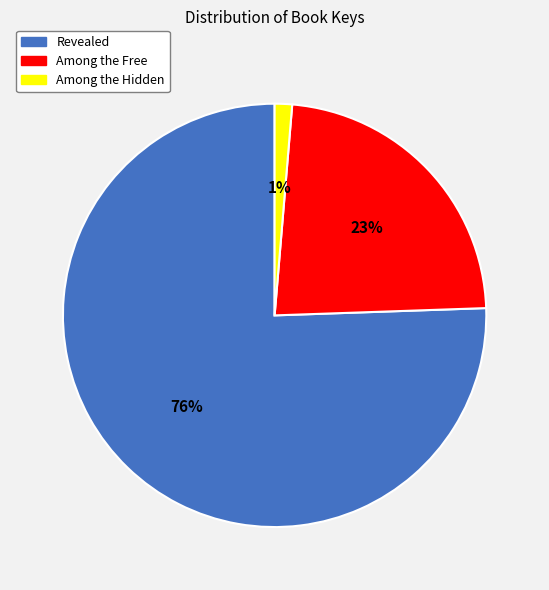

Approximately how many times larger is the value at Revealed compared to Among the Free?

3.3